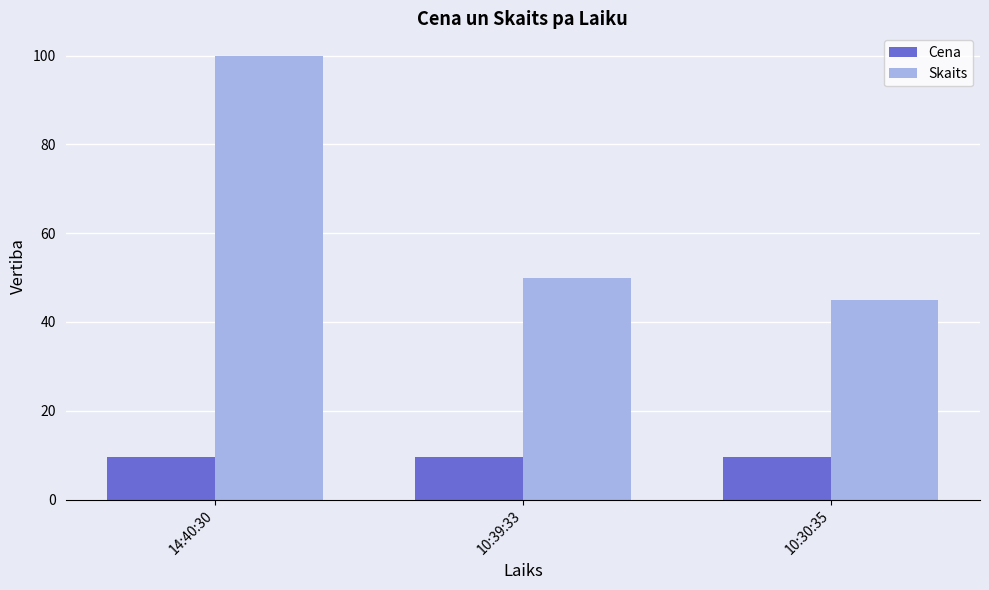

Is it true that Skaits equals 20.9 at 14:40:30?

False